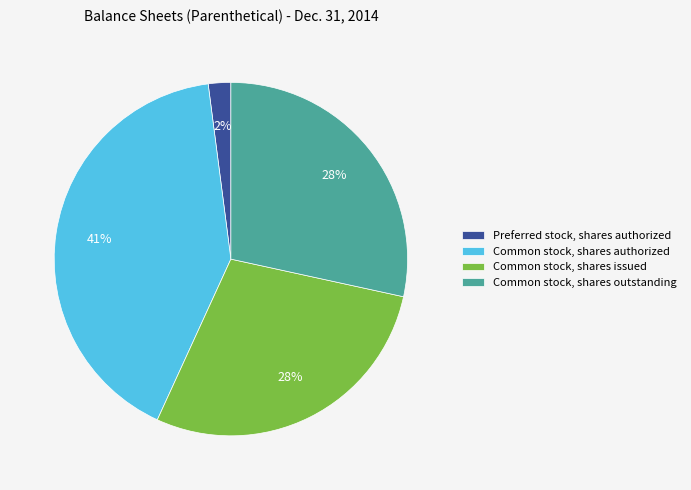

What percentage is the Common stock, shares authorized slice, to the nearest percent?

41%